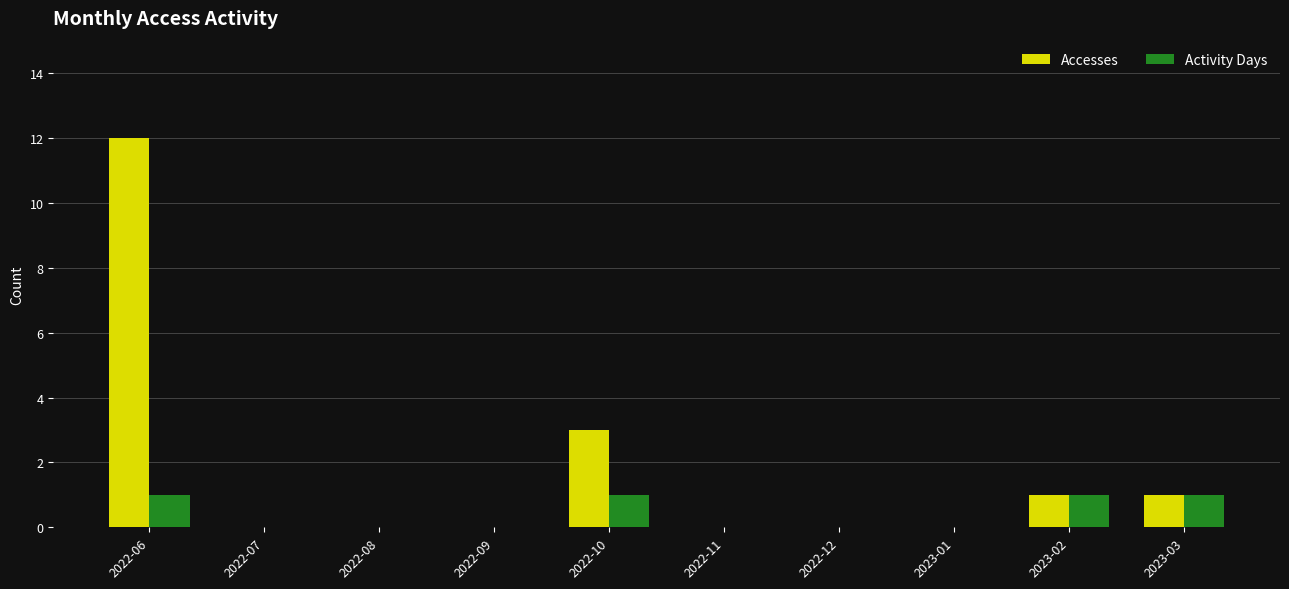

Count the number of categories in the chart.

10